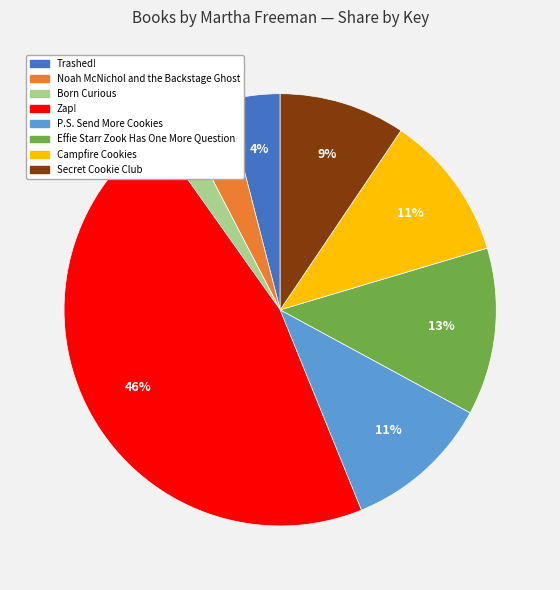

Does any single category account for the majority?

No